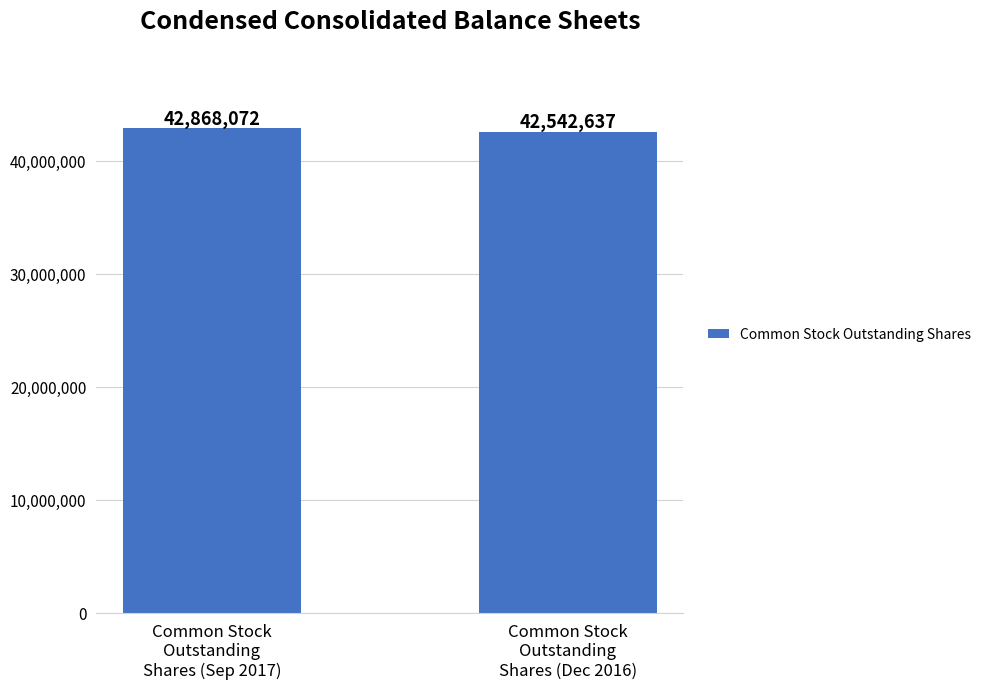

What is the sum of all values?

85410709